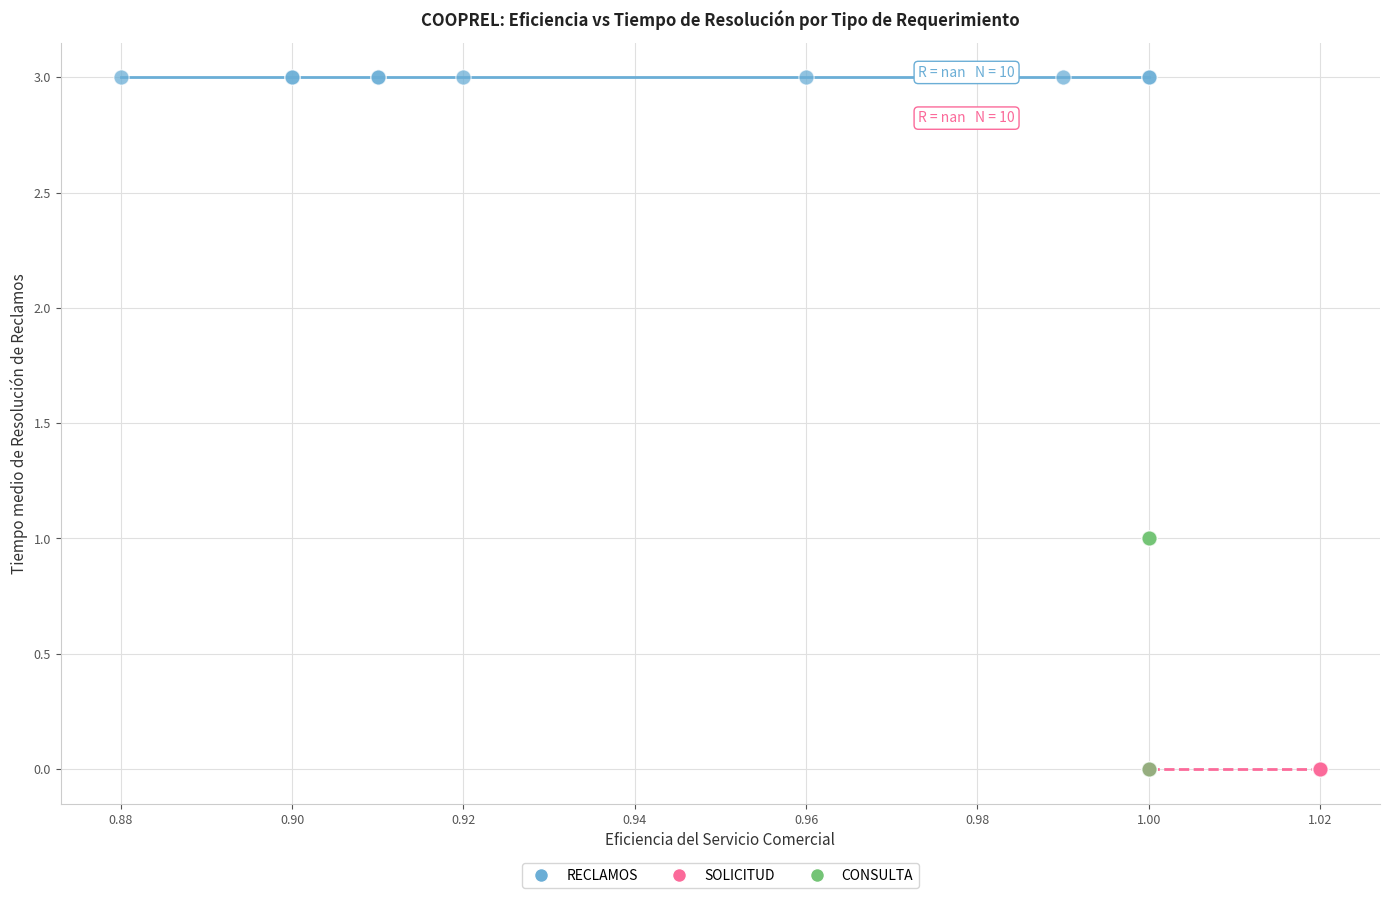

Which series contains the highest Y value?

RECLAMOS